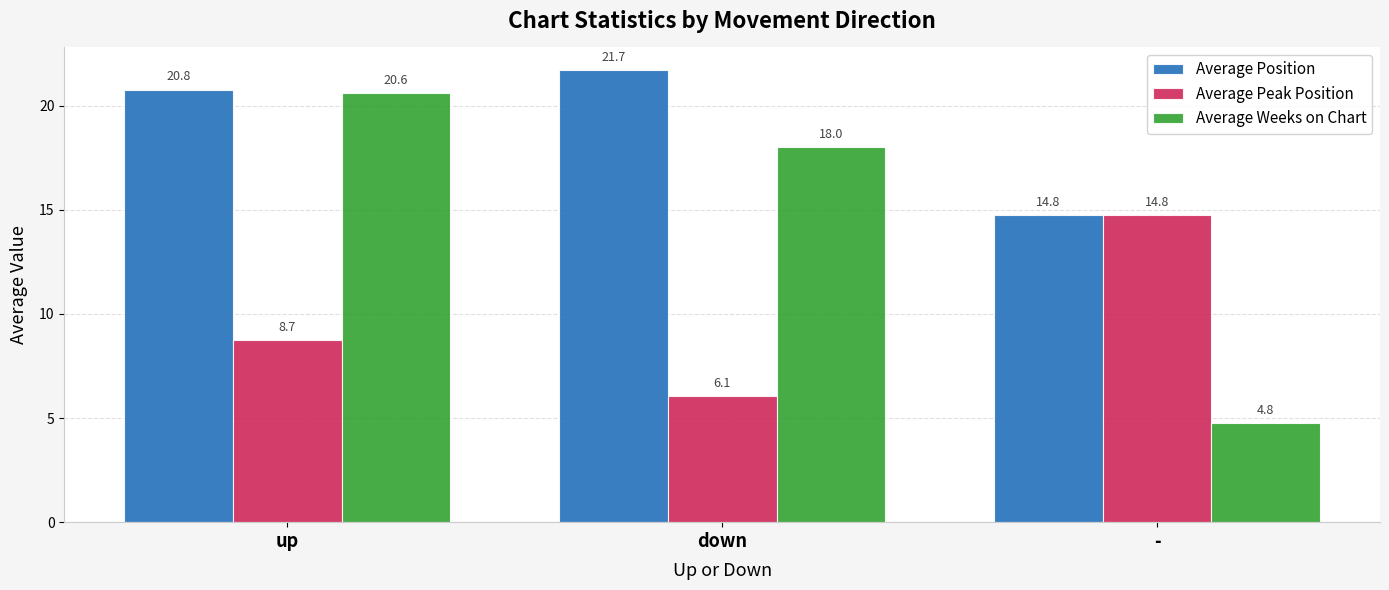

What is the sum of the Average Weeks on Chart values at down and up?

38.6